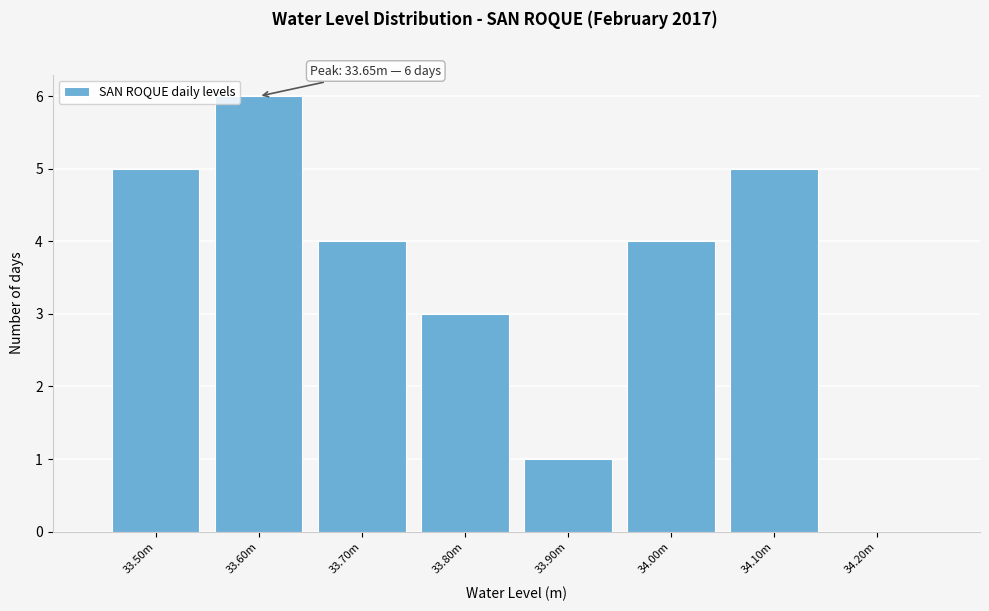

Reading left to right, list all the values displayed in this chart.

33.50m=5	33.60m=6	33.70m=4	33.80m=3	33.90m=1	34.00m=4	34.10m=5	34.20m=0